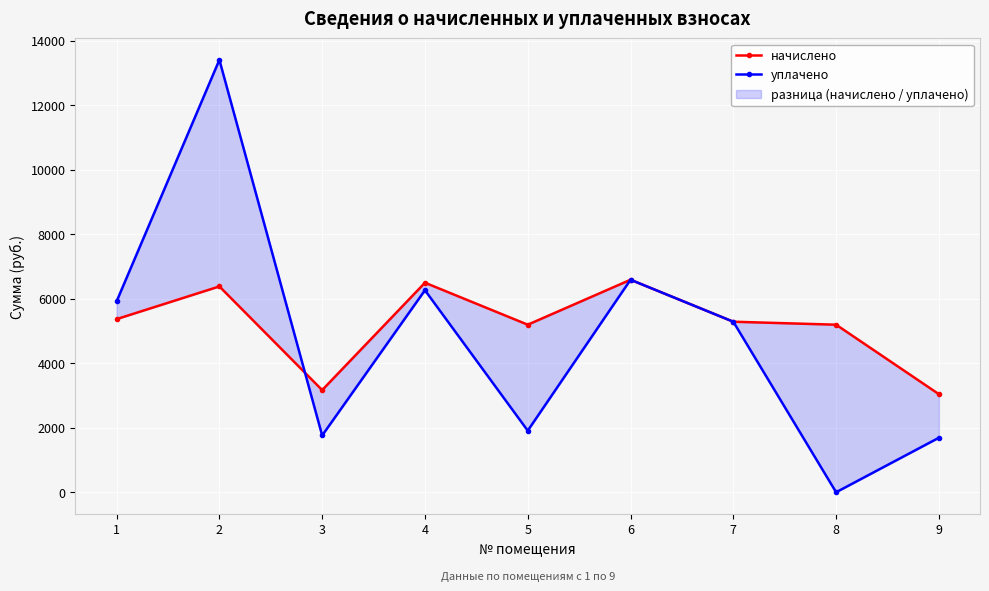

What is the average value of the начислено series?

5191.7